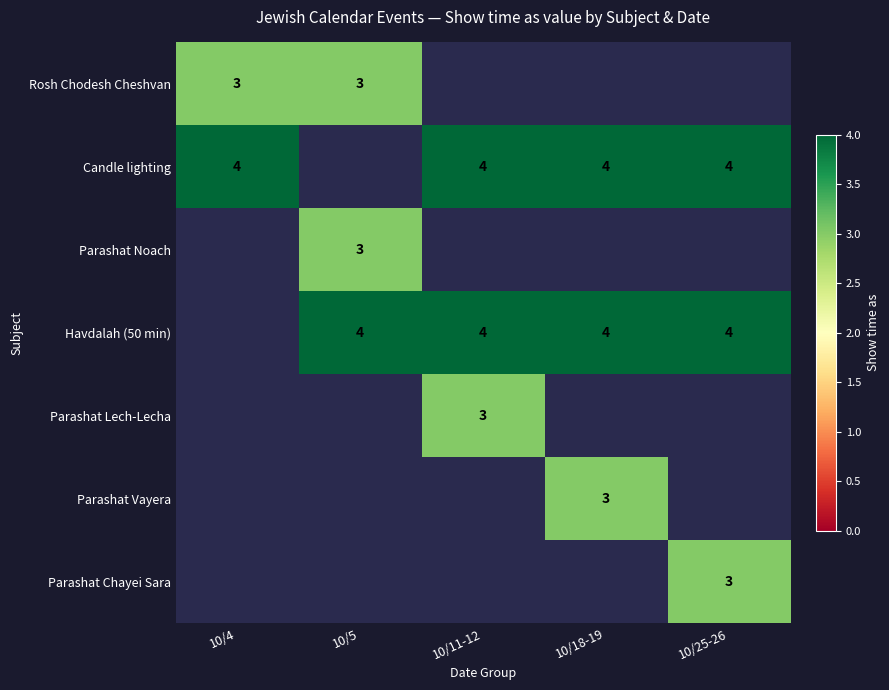

True or false: Havdalah (50 min) has a value of 7 at 10/18-19.

False